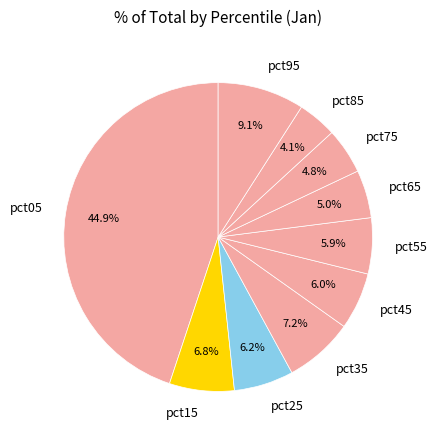

Is it true that pct35 is 7% of the pie?

True